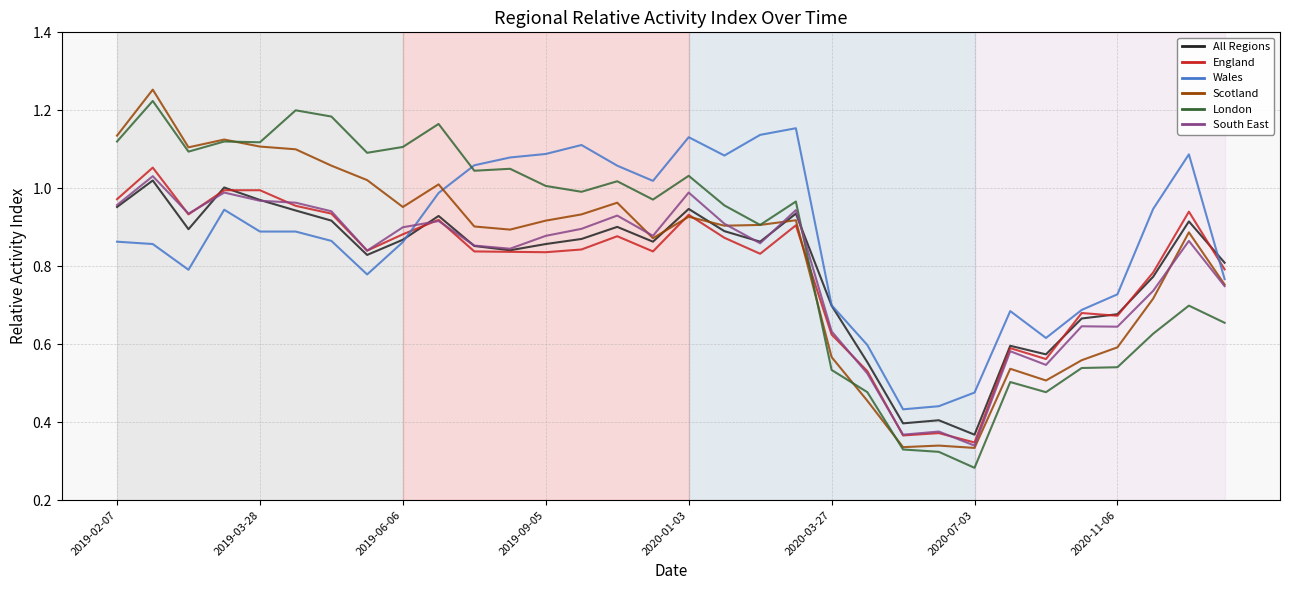

Which series ends up on top after the final intersection of London and All Regions?

All Regions